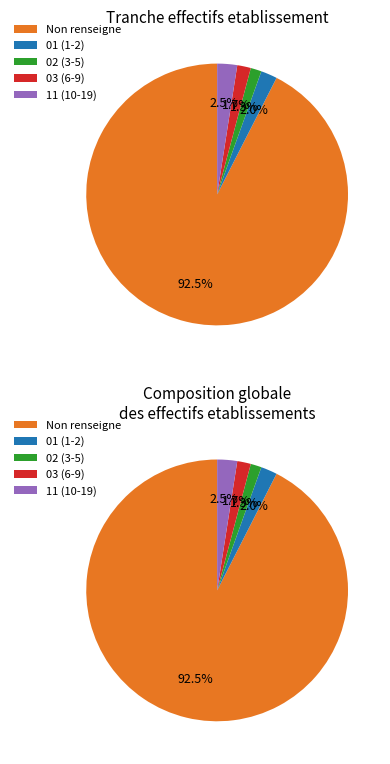

What is the ratio of the value at 02 to the value at 03?

0.8